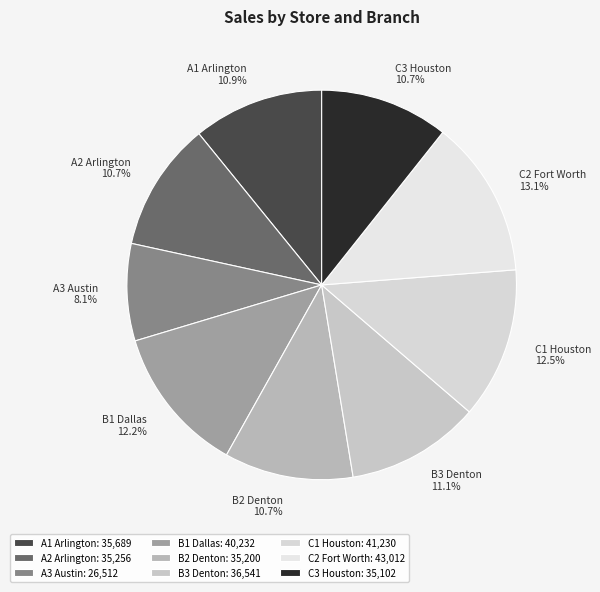

The C3 Houston slice represents 11% of the pie. True or false?

True